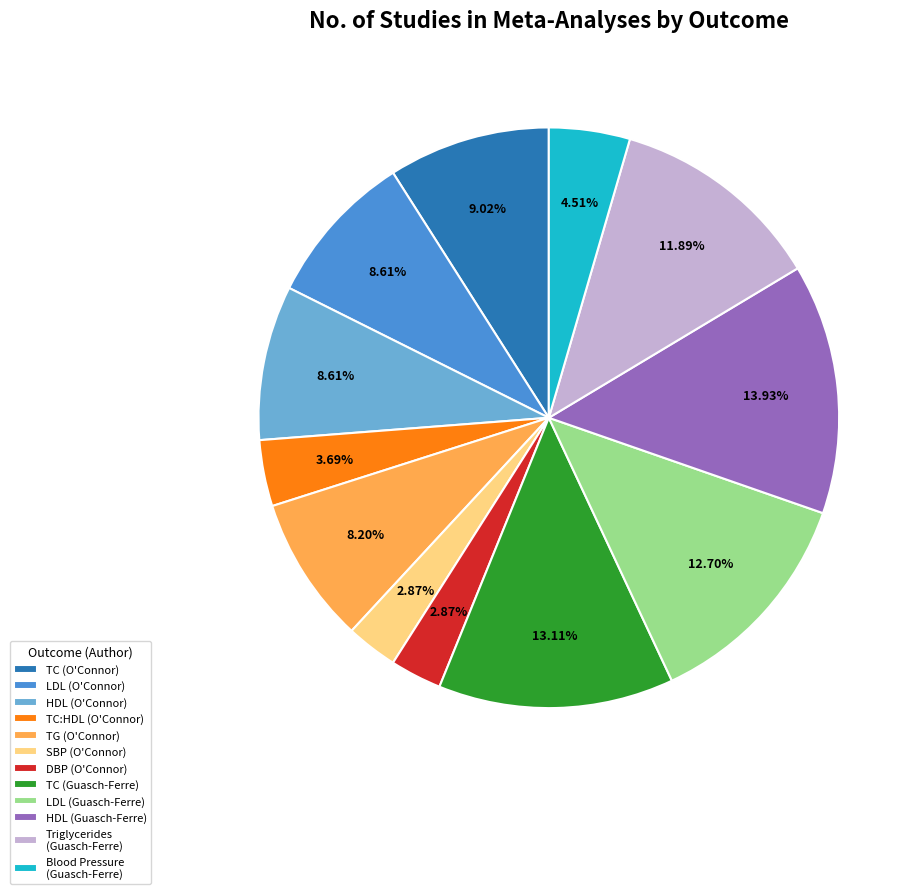

Does DBP (O'Connor) account for over 50% of the chart?

No